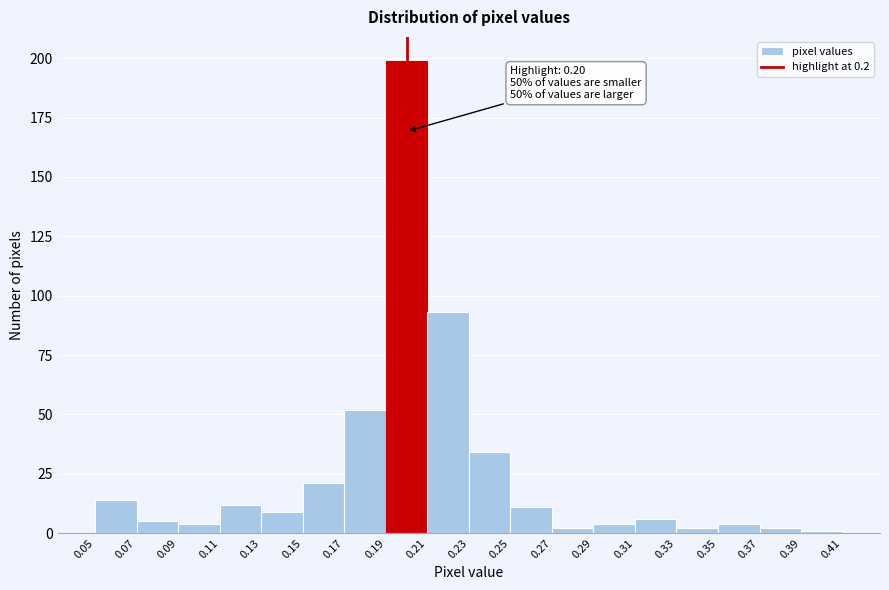

Which range on the x-axis has the tallest bar?

0.19 to 0.21